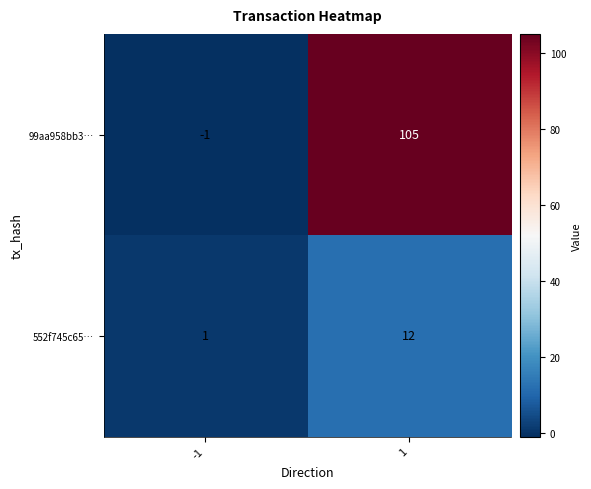

True or false: 99aa958bb3… has a value of 105 at 1.

True